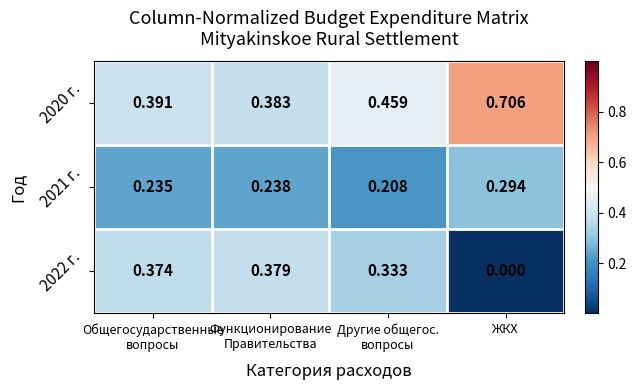

Which series has the largest total across all categories?

2020 г.